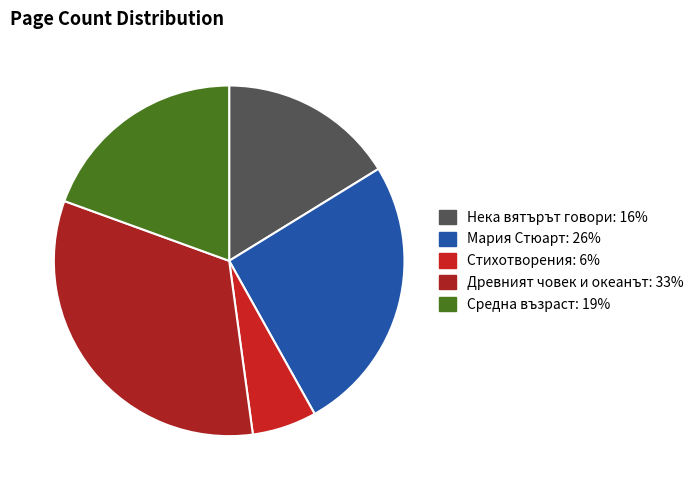

How many slices are in this pie chart?

5